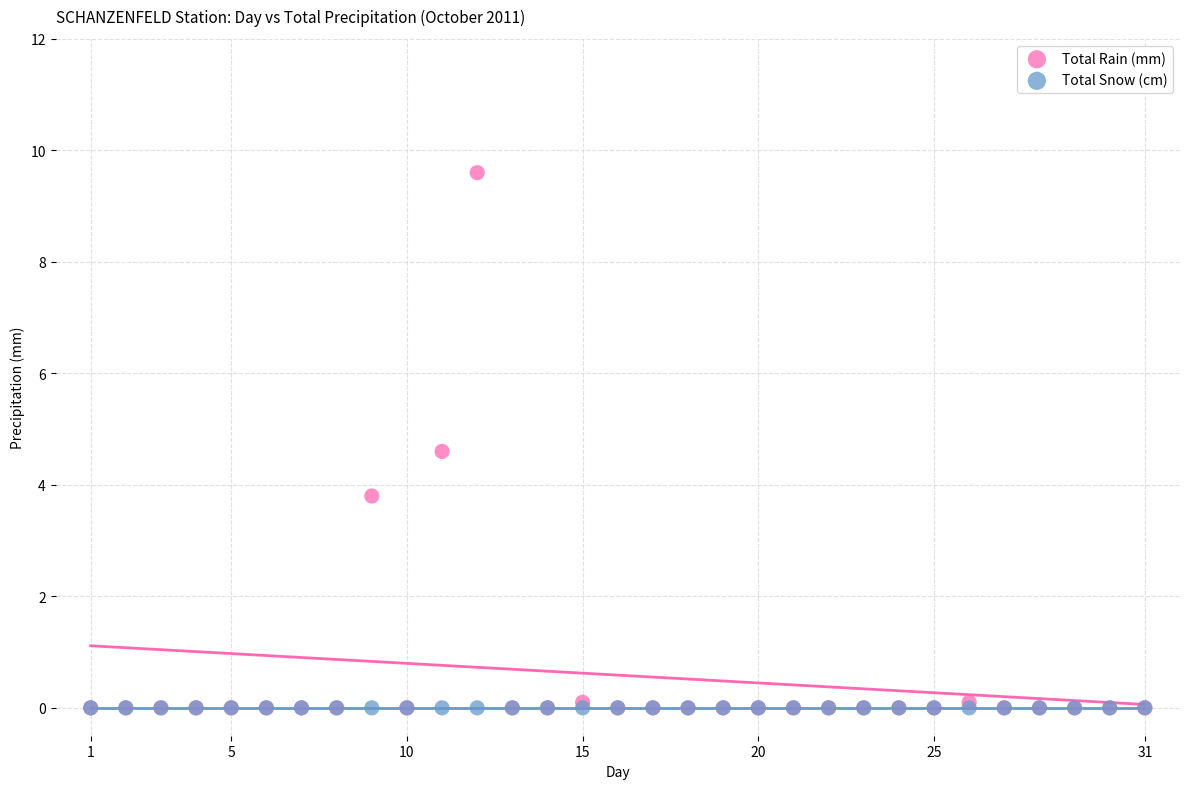

What are all the series names shown in the legend?

Total Rain (mm), Total Snow (cm)